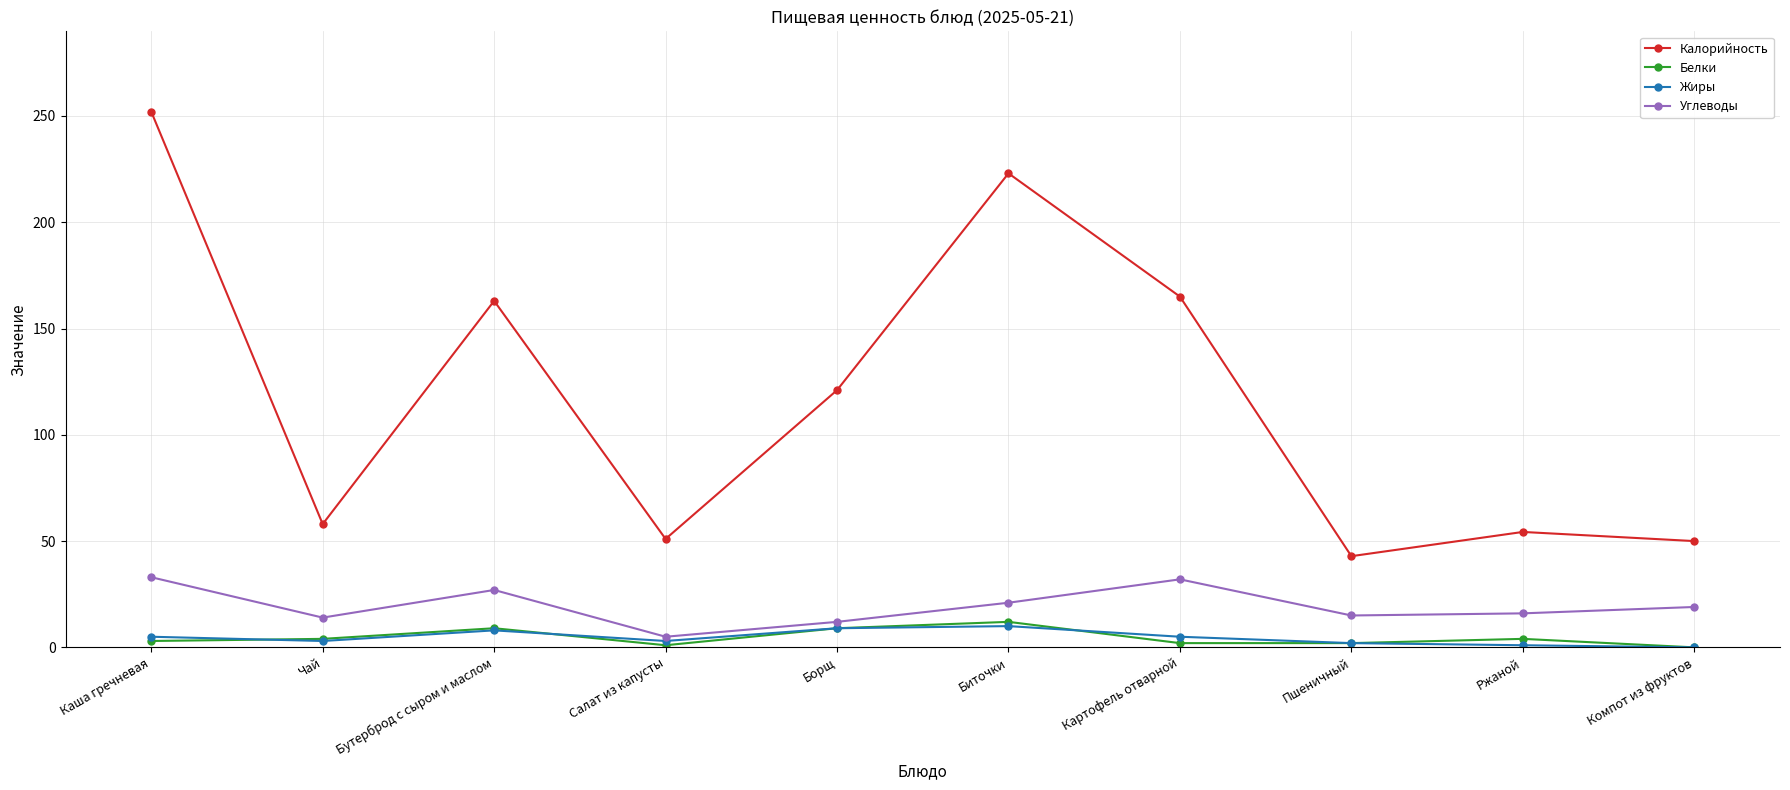

What is the total value across all series at Картофель отварной?

204.0